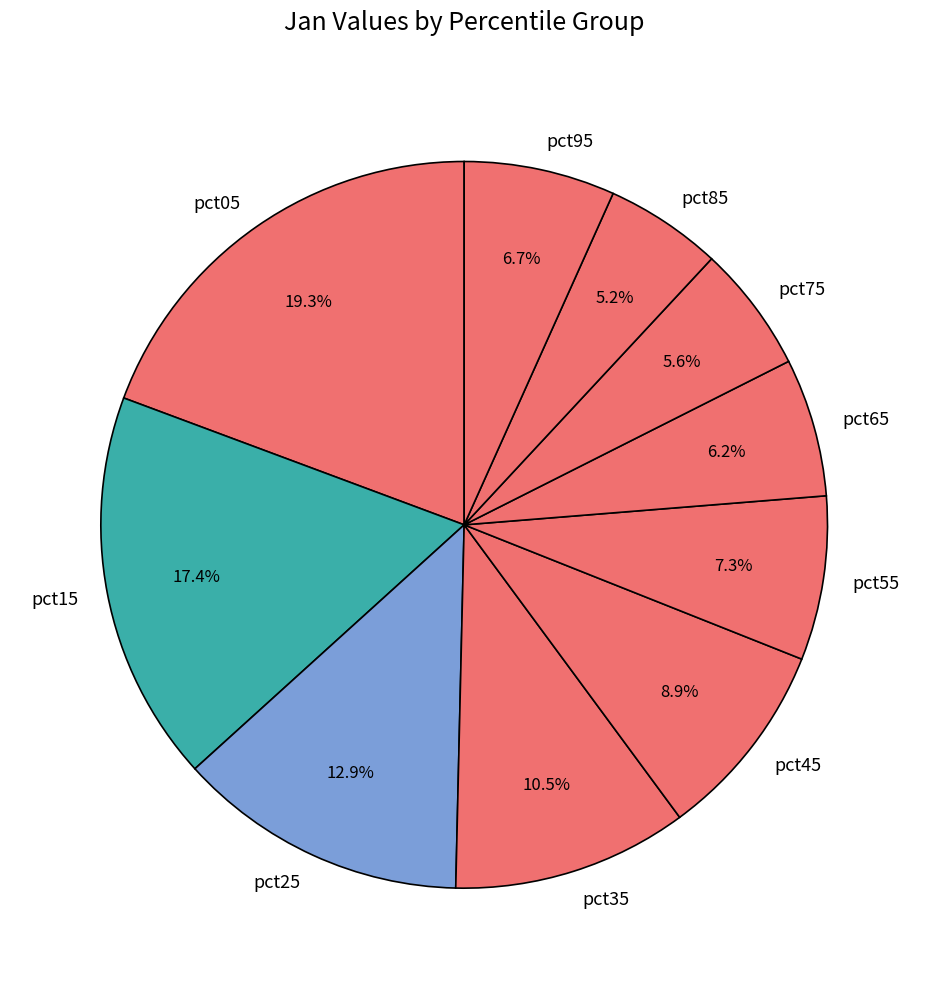

Approximately how many times larger is the value at pct45 compared to pct15?

0.5